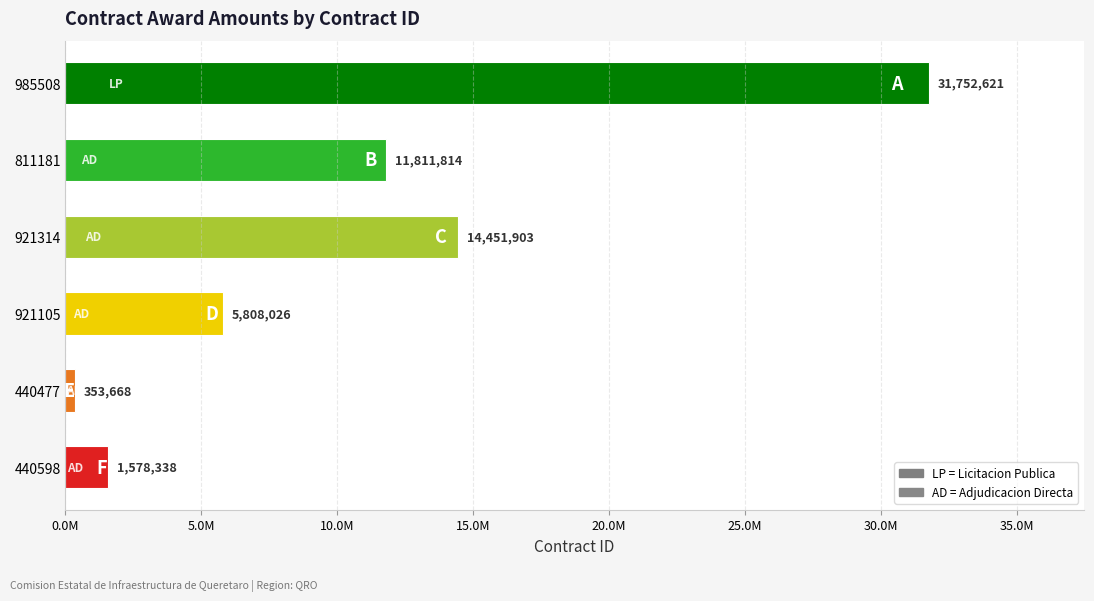

Are the bars horizontal?

Yes